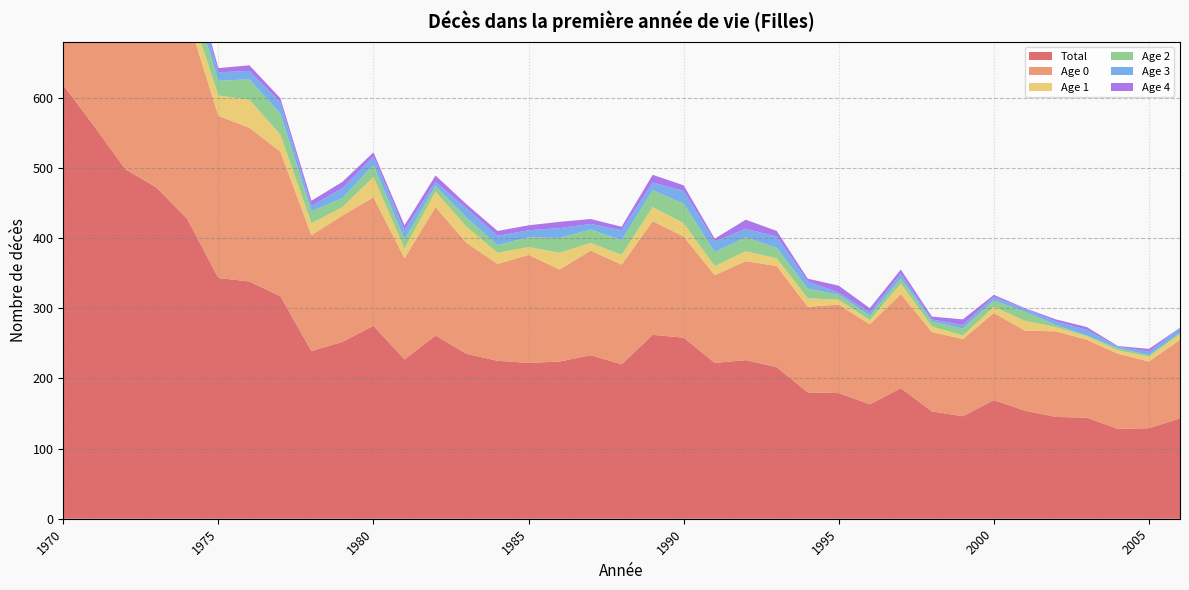

Reading left to right, what are all the values shown in this chart?

Total: 1970=618	1971=559	1972=498	1973=472	1974=427	1975=343	1976=338	1977=317	1978=239	1979=252	1980=275	1981=227	1982=261	1983=235	1984=225	1985=222	1986=224	1987=233	1988=220	1989=262	1990=258	1991=222	1992=226	1993=216	1994=180	1995=179	1996=163	1997=186	1998=153	1999=146	2000=169	2001=154	2002=145	2003=144	2004=128	2005=129	2006=143
Age 0: 1970=432	1971=389	1972=338	1973=343	1974=289	1975=231	1976=219	1977=206	1978=165	1979=180	1980=183	1981=144	1982=183	1983=158	1984=138	1985=154	1986=131	1987=149	1988=142	1989=162	1990=144	1991=125	1992=141	1993=144	1994=122	1995=126	1996=114	1997=134	1998=113	1999=110	2000=124	2001=114	2002=122	2003=111	2004=107	2005=95	2006=112
Age 1: 1970=34	1971=39	1972=29	1973=26	1974=22	1975=29	1976=40	1977=24	1978=17	1979=12	1980=29	1981=14	1982=22	1983=23	1984=16	1985=11	1986=24	1987=11	1988=14	1989=20	1990=19	1991=13	1992=14	1993=11	1994=12	1995=7	1996=6	1997=15	1998=8	1999=5	2000=9	2001=14	2002=6	2003=5	2004=5	2005=7	2006=8
Age 2: 1970=35	1971=26	1972=34	1973=23	1974=28	1975=21	1976=29	1977=30	1978=17	1979=13	1980=17	1981=13	1982=8	1983=13	1984=11	1985=14	1986=21	1987=19	1988=21	1989=24	1990=28	1991=20	1992=20	1993=15	1994=14	1995=7	1996=6	1997=7	1998=7	1999=10	2000=9	2001=13	2002=3	2003=1	2004=3	2005=2	2006=2
Age 3: 1970=25	1971=23	1972=22	1973=18	1974=23	1975=12	1976=12	1977=16	1978=8	1979=14	1980=12	1981=13	1982=6	1983=13	1984=13	1985=10	1986=14	1987=8	1988=14	1989=11	1990=18	1991=15	1992=12	1993=16	1994=10	1995=3	1996=5	1997=7	1998=3	1999=5	2000=5	2001=4	2002=5	2003=8	2004=2	2005=5	2006=6
Age 4: 1970=13	1971=11	1972=14	1973=15	1974=12	1975=6	1976=8	1977=6	1978=7	1979=9	1980=6	1981=7	1982=9	1983=6	1984=7	1985=7	1986=9	1987=7	1988=5	1989=11	1990=8	1991=4	1992=13	1993=8	1994=4	1995=10	1996=6	1997=6	1998=4	1999=8	2000=3	2001=1	2002=3	2003=4	2004=1	2005=4	2006=1